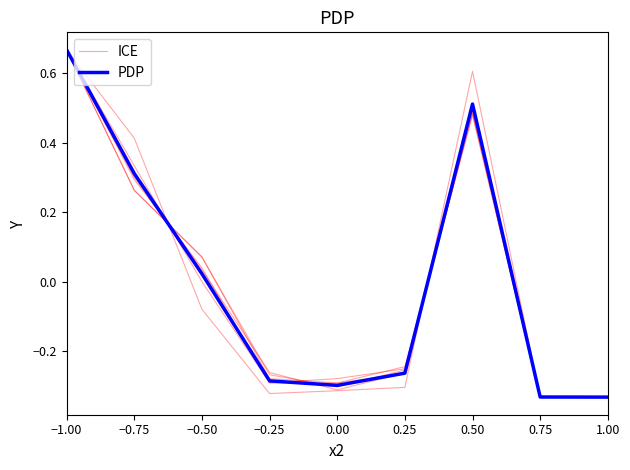

Reading right to left, transcribe all the data shown in this chart.

ICE: 1.00=-0.3	0.75=-0.3	0.50=0.5	0.25=-0.3	0.00=-0.3	−0.25=-0.3	−0.50=-0.0	−0.75=0.3	−1.00=0.7
PDP: 1.00=-0.3	0.75=-0.3	0.50=0.5	0.25=-0.3	0.00=-0.3	−0.25=-0.3	−0.50=0.0	−0.75=0.3	−1.00=0.7